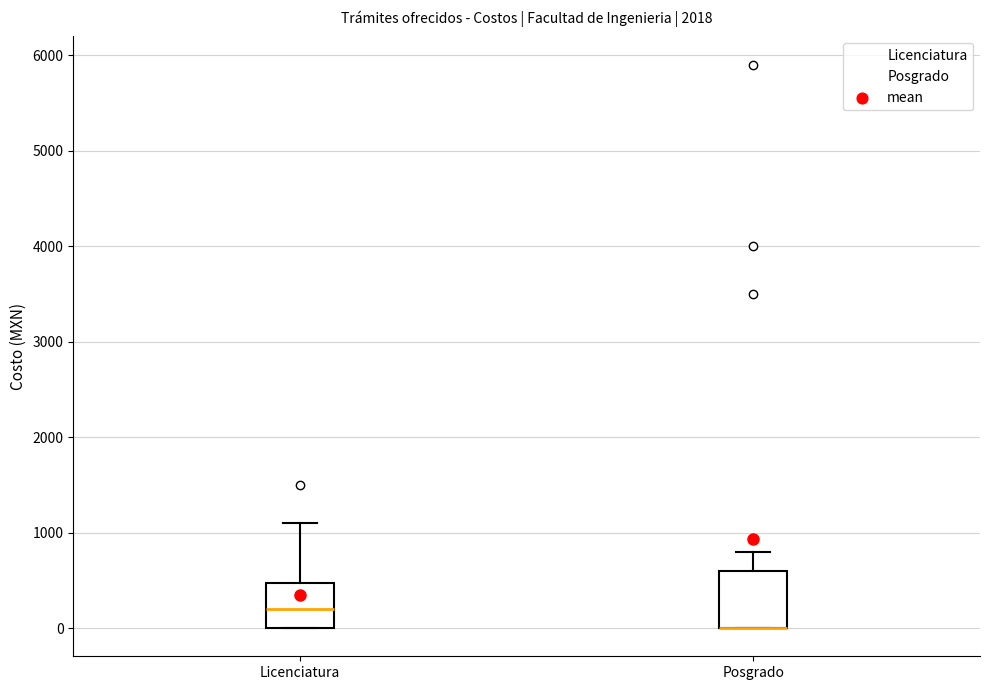

Reading left to right, read every box against the y-axis: the position of its median line, the range the box covers, and the ends of its whiskers. The values are not printed on the chart, so give them approximately, as read against the axis.

Licenciatura: median 200, box 0 to 500, whiskers 0 to 1100
Posgrado: median 0 (drawn on the box's lower edge), box 0 to 600, whiskers 0 to 800